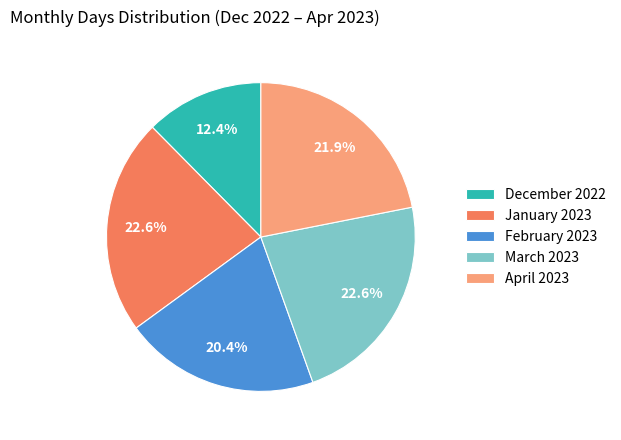

Combined, do December 2022 and April 2023 account for over 50%?

No